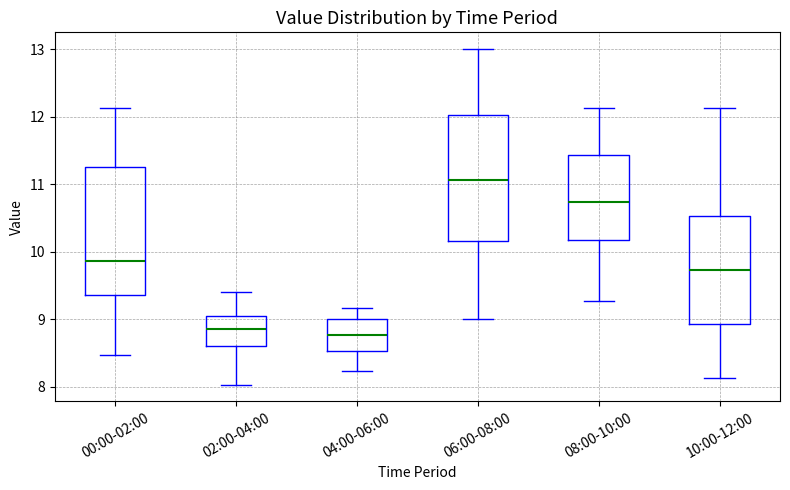

Reading left to right, read every box against the y-axis: the position of its median line, the range the box covers, and the ends of its whiskers. The values are not printed on the chart, so give them approximately, as read against the axis.

00:00-02:00: median 9.9, box 9.4 to 11.3, whiskers 8.5 to 12.1
02:00-04:00: median 8.9, box 8.6 to 9.0, whiskers 8.0 to 9.4
04:00-06:00: median 8.8, box 8.5 to 9.0, whiskers 8.2 to 9.2
06:00-08:00: median 11.1, box 10.2 to 12.0, whiskers 9.0 to 13.0
08:00-10:00: median 10.7, box 10.2 to 11.4, whiskers 9.3 to 12.1
10:00-12:00: median 9.7, box 8.9 to 10.5, whiskers 8.1 to 12.1